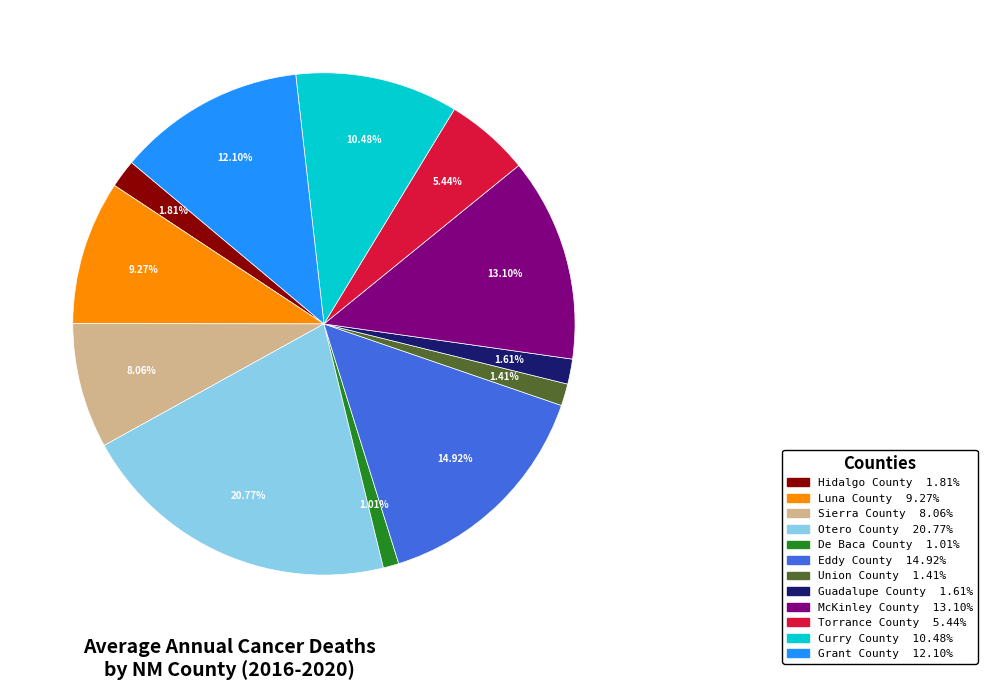

Is Guadalupe County the majority of the pie?

No